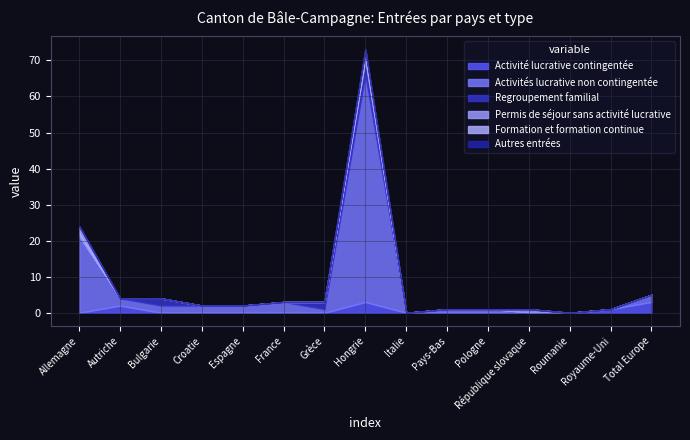

True or false: Activités lucrative non contingentée has a value of 2 at Bulgarie.

True